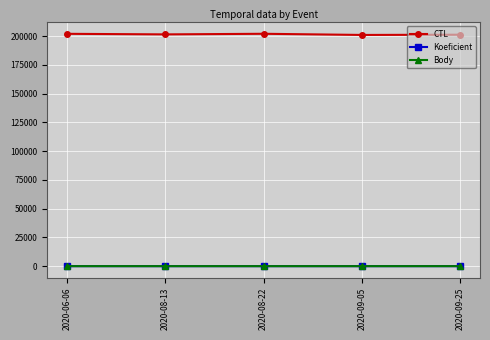

Which series has the largest range (max minus min)?

CTL